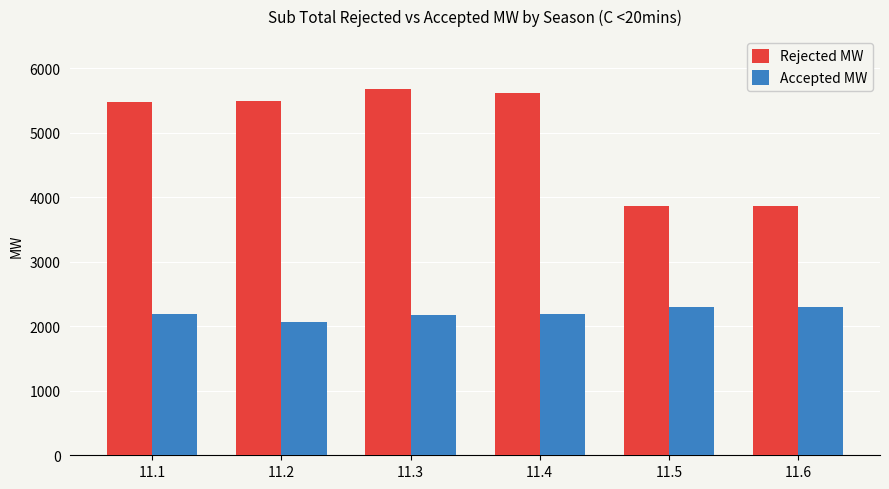

Which series has the largest total across all categories?

Rejected MW